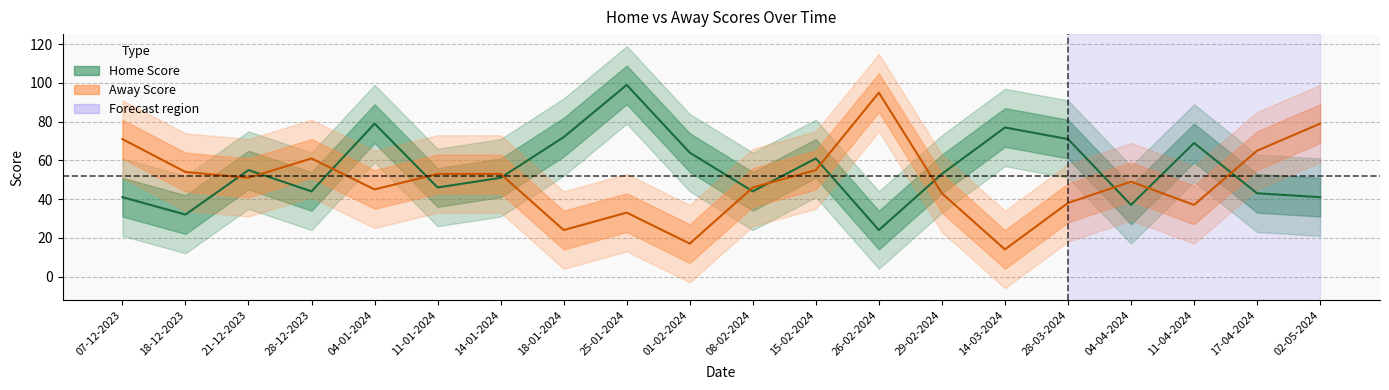

Is this an area chart (filled region under the line)?

No